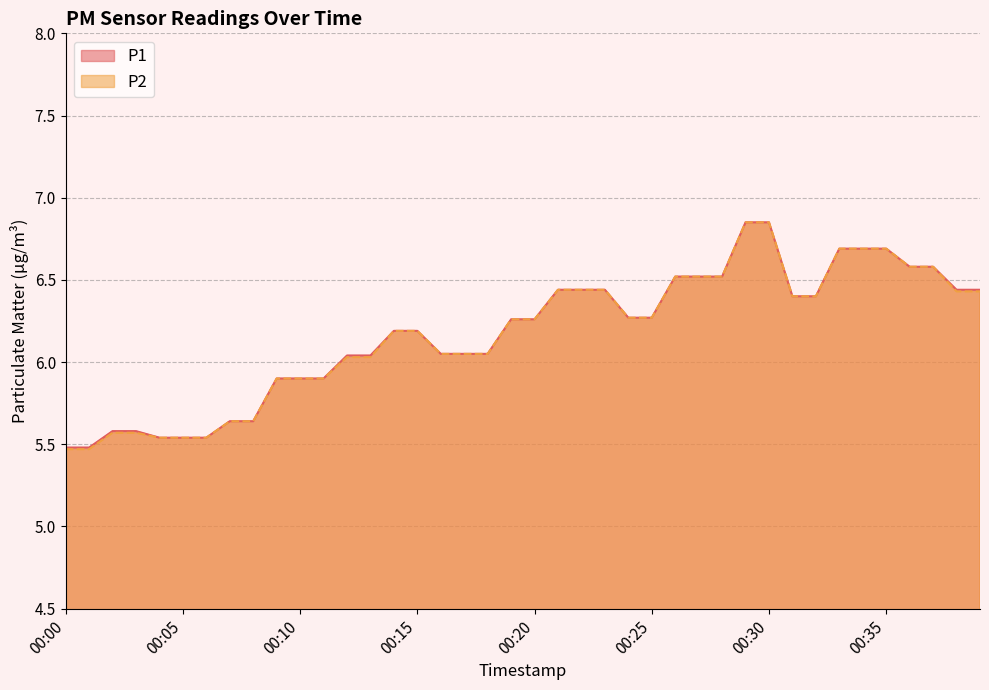

How many categories are shown in the chart?

40